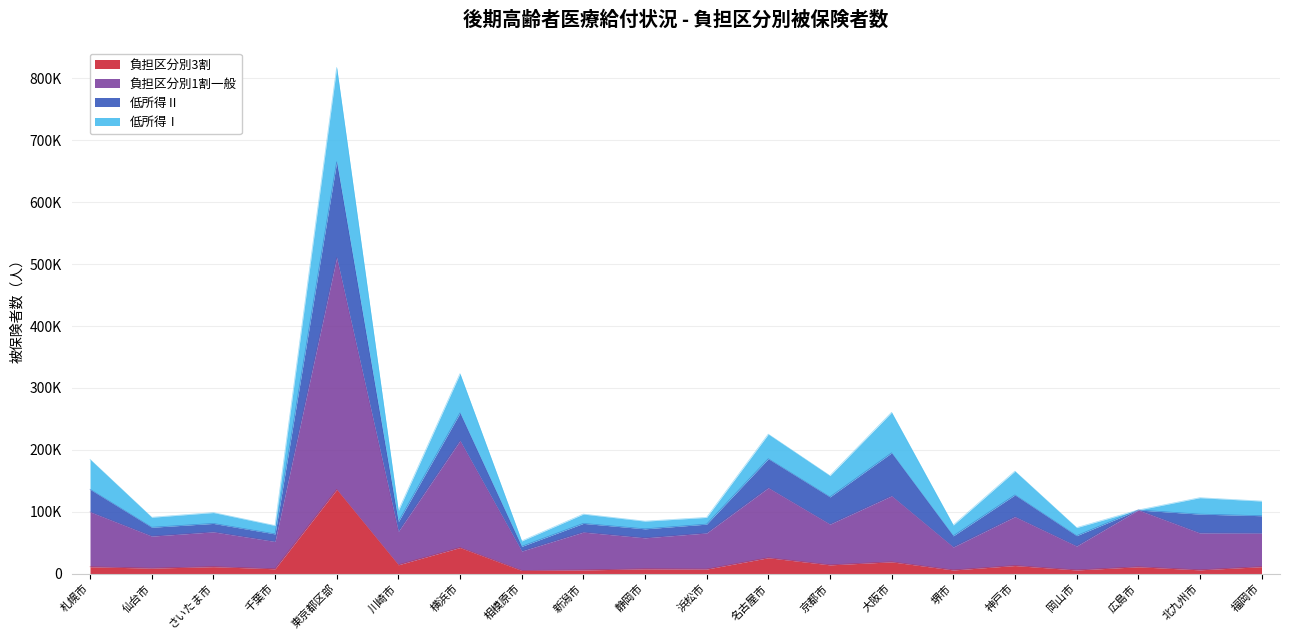

True or false: 負担区分別1割一般 and 負担区分別3割 intersect in this chart.

False